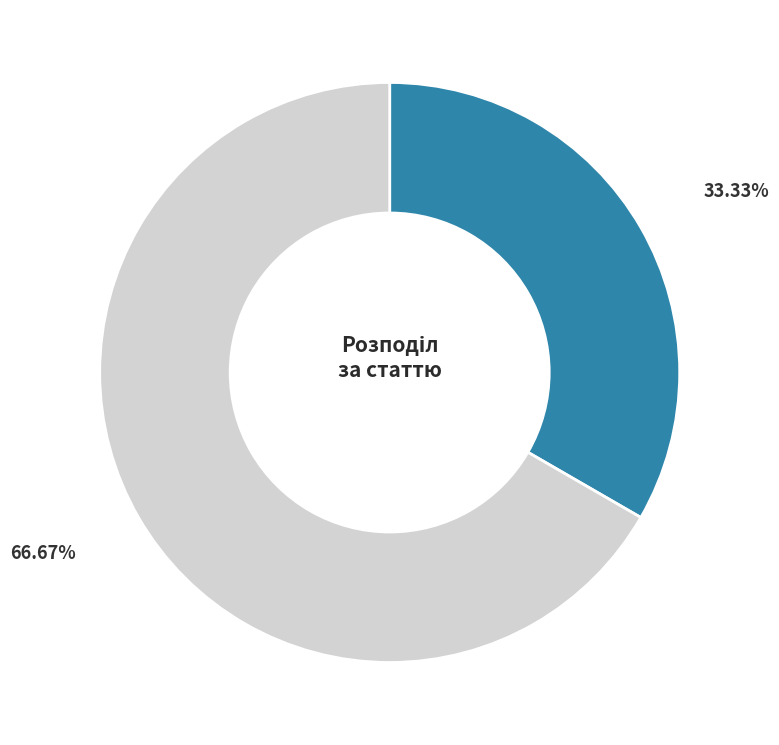

Is there any slice that represents more than half of the pie?

Yes